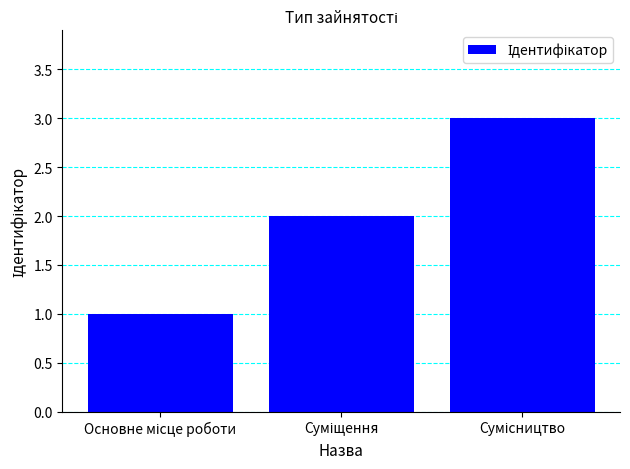

What is the maximum value shown in the chart?

3